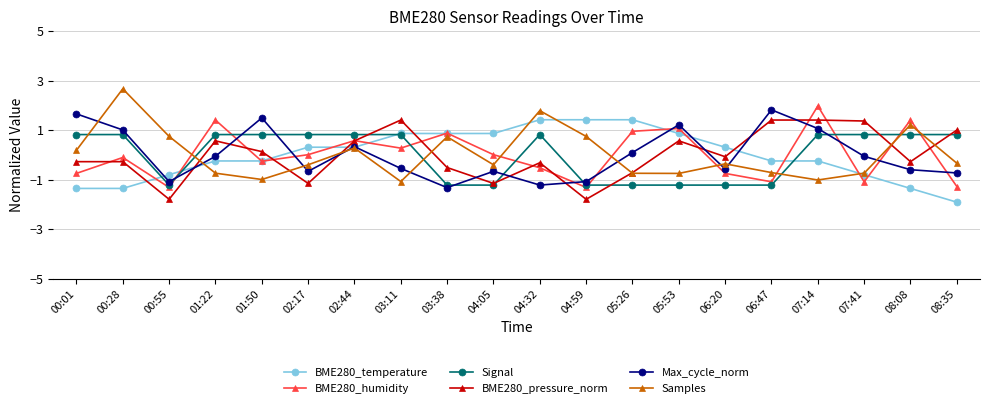

What is the highest value of the Samples series?

2.7